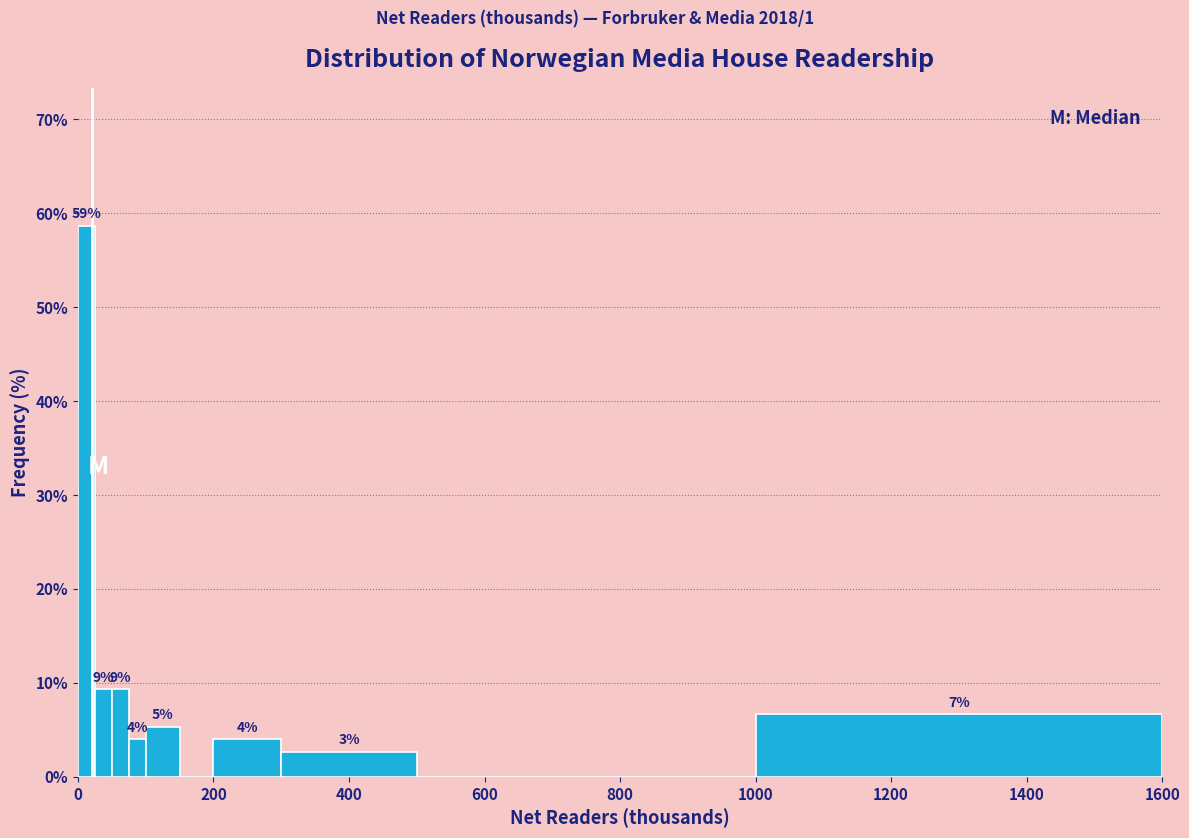

Read against the x-axis, roughly where is the centre of the tallest bar?

20